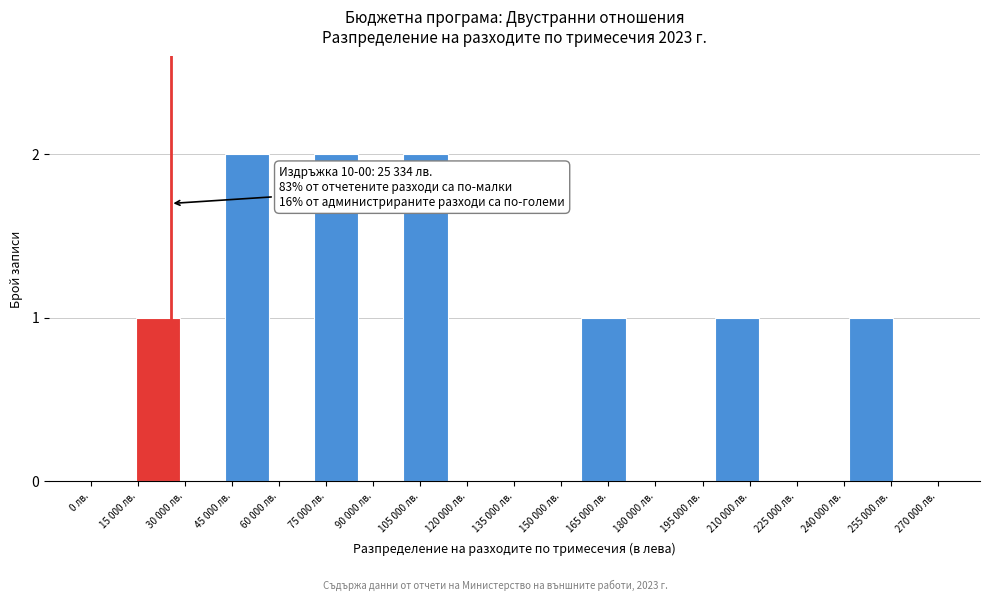

Reading right to left, what are all the values shown in this chart?

270 000 лв.=0	255 000 лв.=1	240 000 лв.=0	225 000 лв.=0	210 000 лв.=1	195 000 лв.=0	180 000 лв.=0	165 000 лв.=1	150 000 лв.=0	135 000 лв.=0	120 000 лв.=0	105 000 лв.=2	90 000 лв.=0	75 000 лв.=2	60 000 лв.=0	45 000 лв.=2	30 000 лв.=0	15 000 лв.=1	0 лв.=0